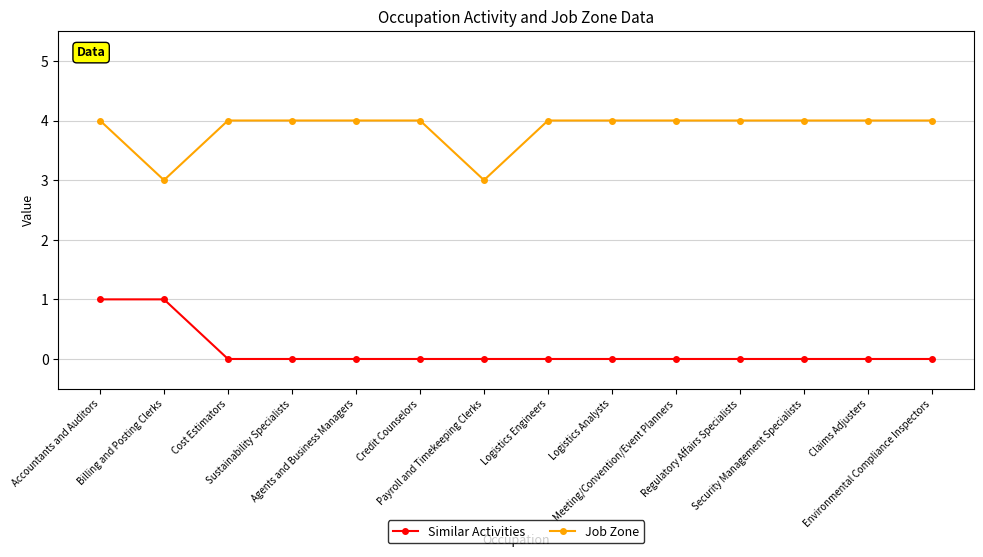

What is the maximum value shown in the chart?

4